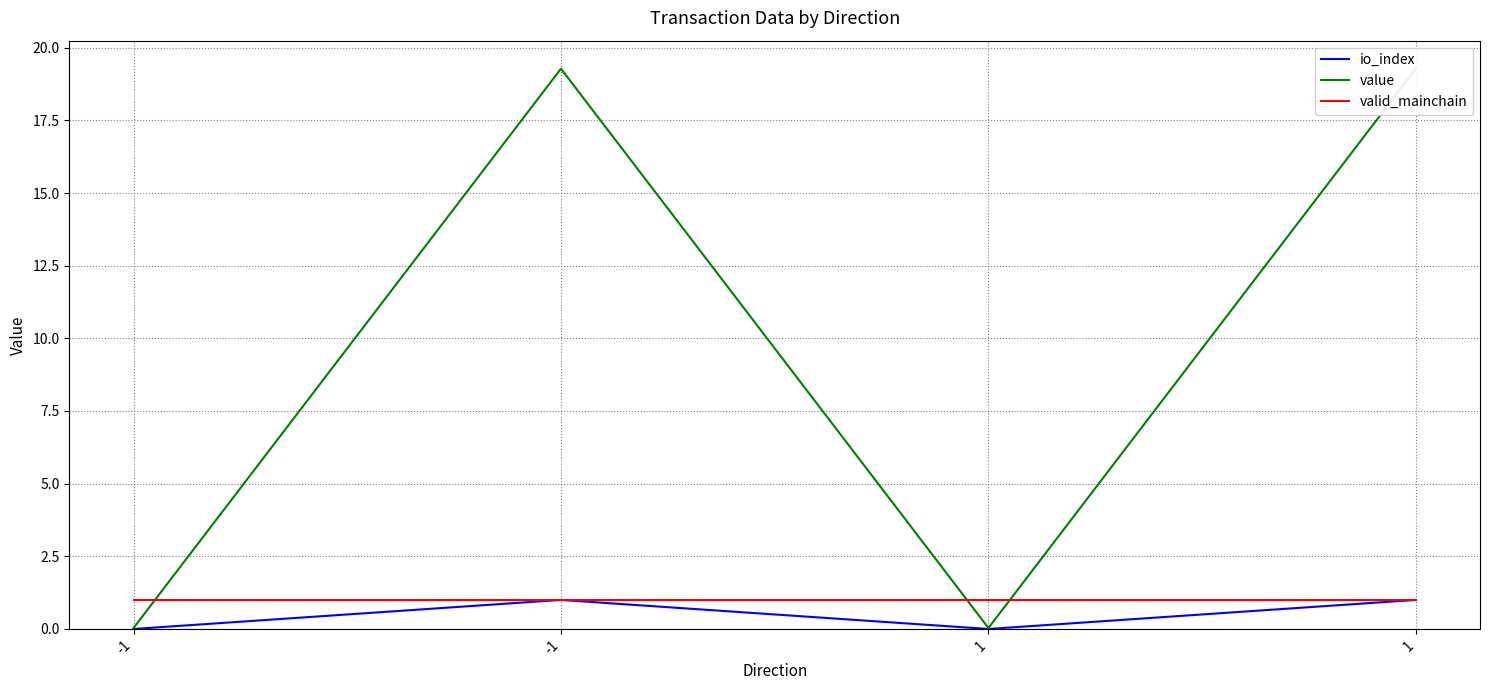

Which series has the largest range (max minus min)?

value